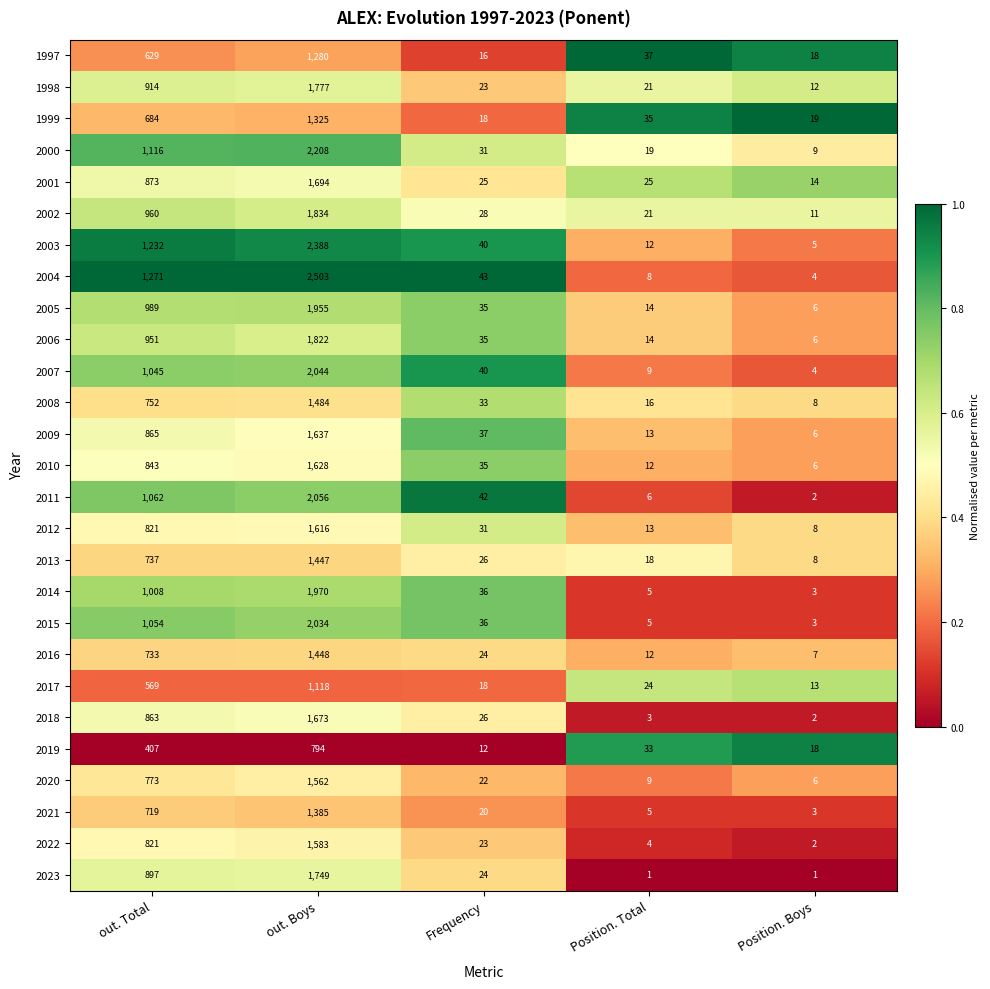

The value of 2014 at Position. Total is 2. True or false?

False